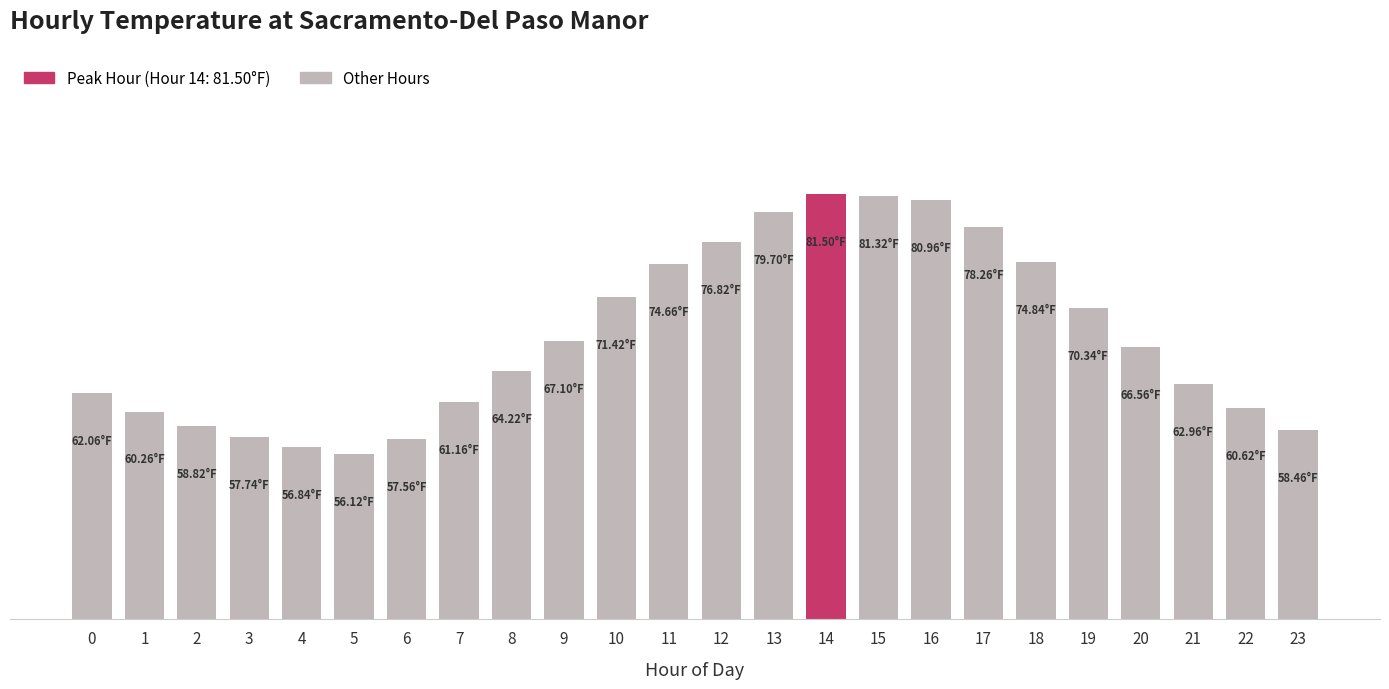

What is the change in value from 0 to 2?

-3.2